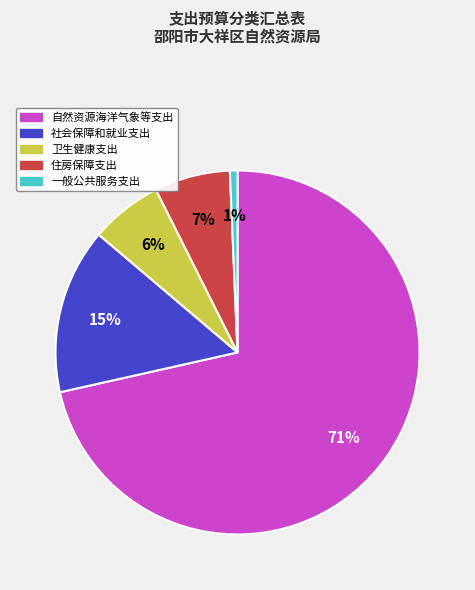

What is the largest slice in the pie chart?

自然资源海洋气象等支出